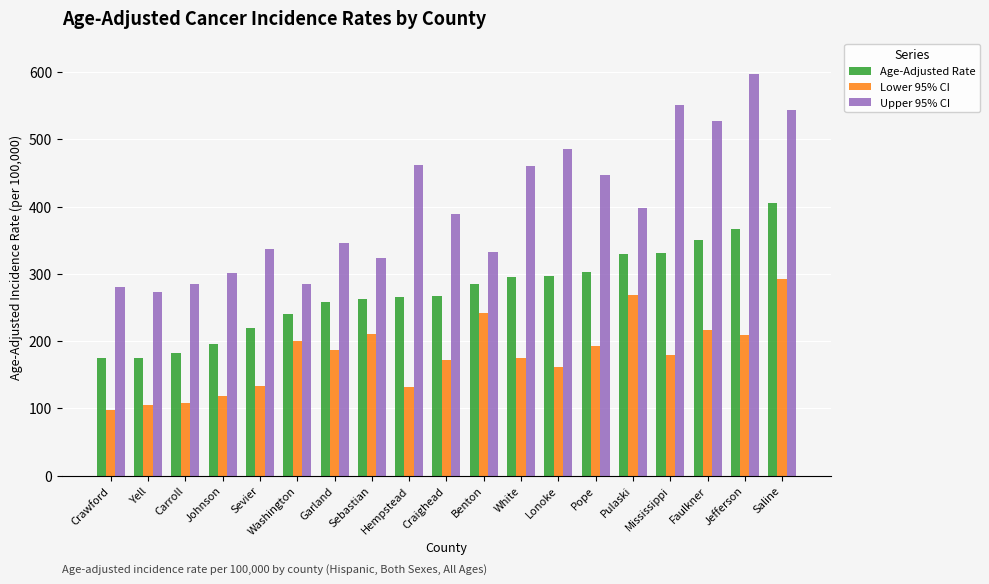

What is the spread (max minus min) of values at Faulkner?

311.4